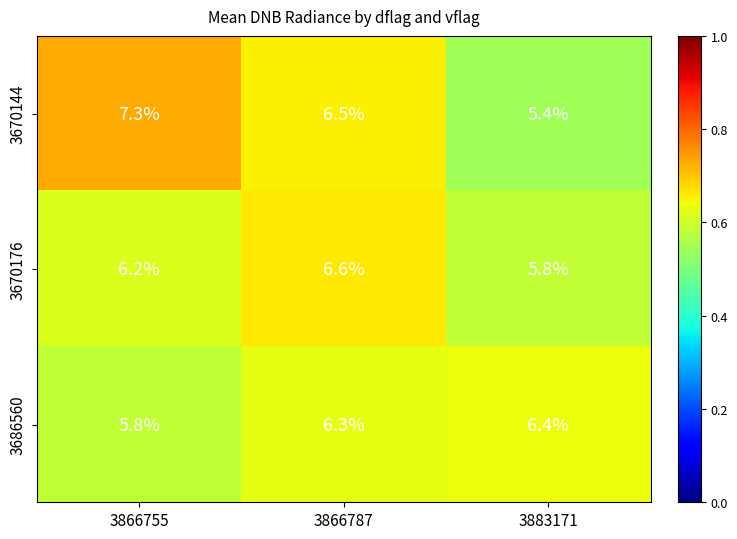

At which label does 3670176 first exceed 6?

3866755